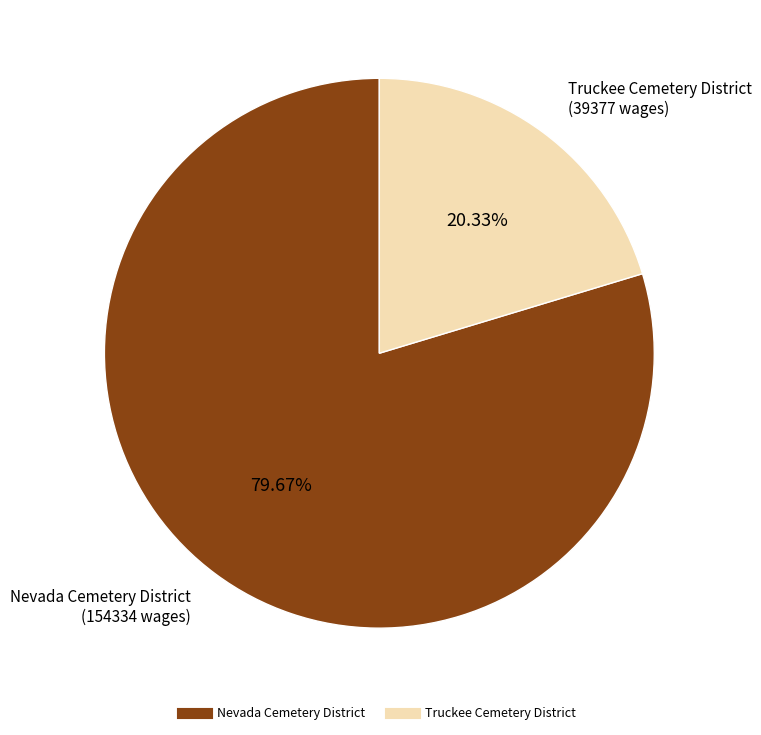

Count the number of slices in the pie.

2